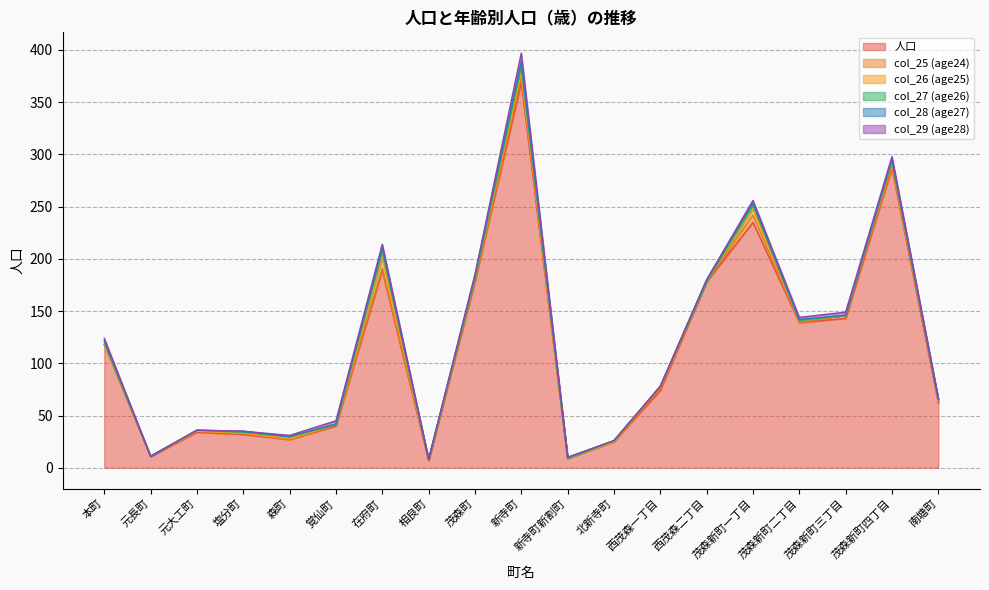

Is the value of col_27 (age26) at 覚仙町 greater than the value of col_29 (age28) at 森町?

No